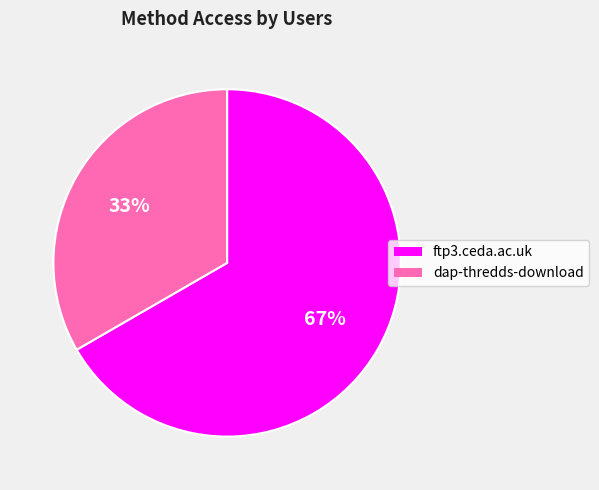

To the nearest percent, what percentage of the pie is ftp3.ceda.ac.uk?

67%